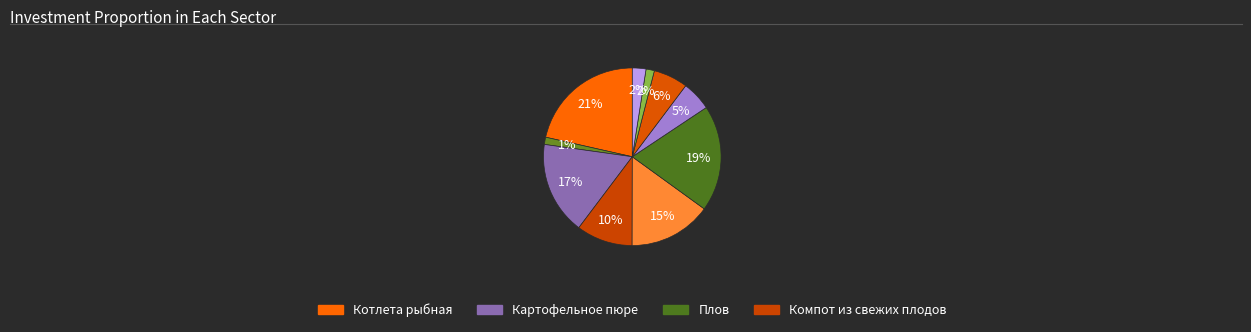

Rank the categories by value from highest to lowest.

Котлета рыбная, Плов, Картофельное пюре, Щи из свежей капусты, Сок, Булочка Веснушка, Компот из свежих плодов, Помидор свежий, Хлеб ржаной, Чай без сахара